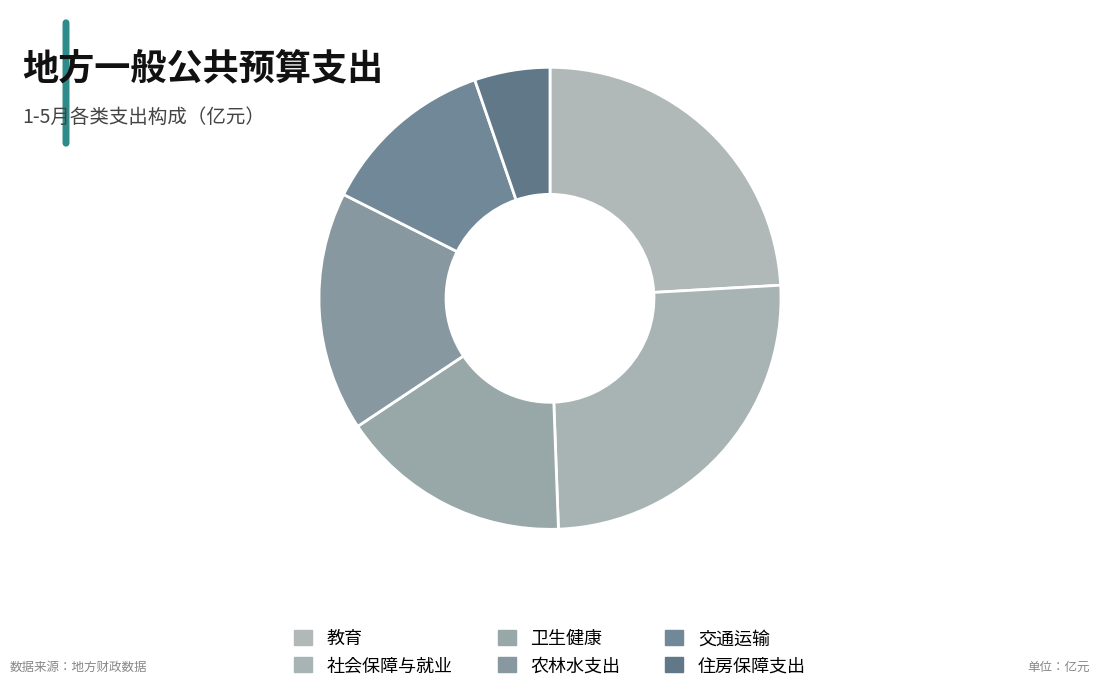

How many slices are in this pie chart?

6